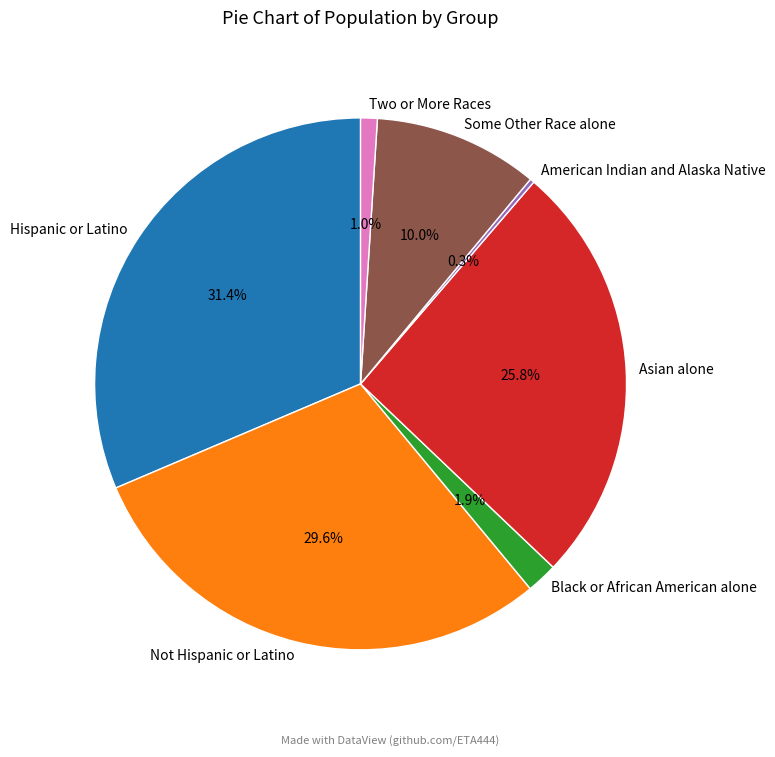

What is the largest slice in the pie chart?

Hispanic or Latino